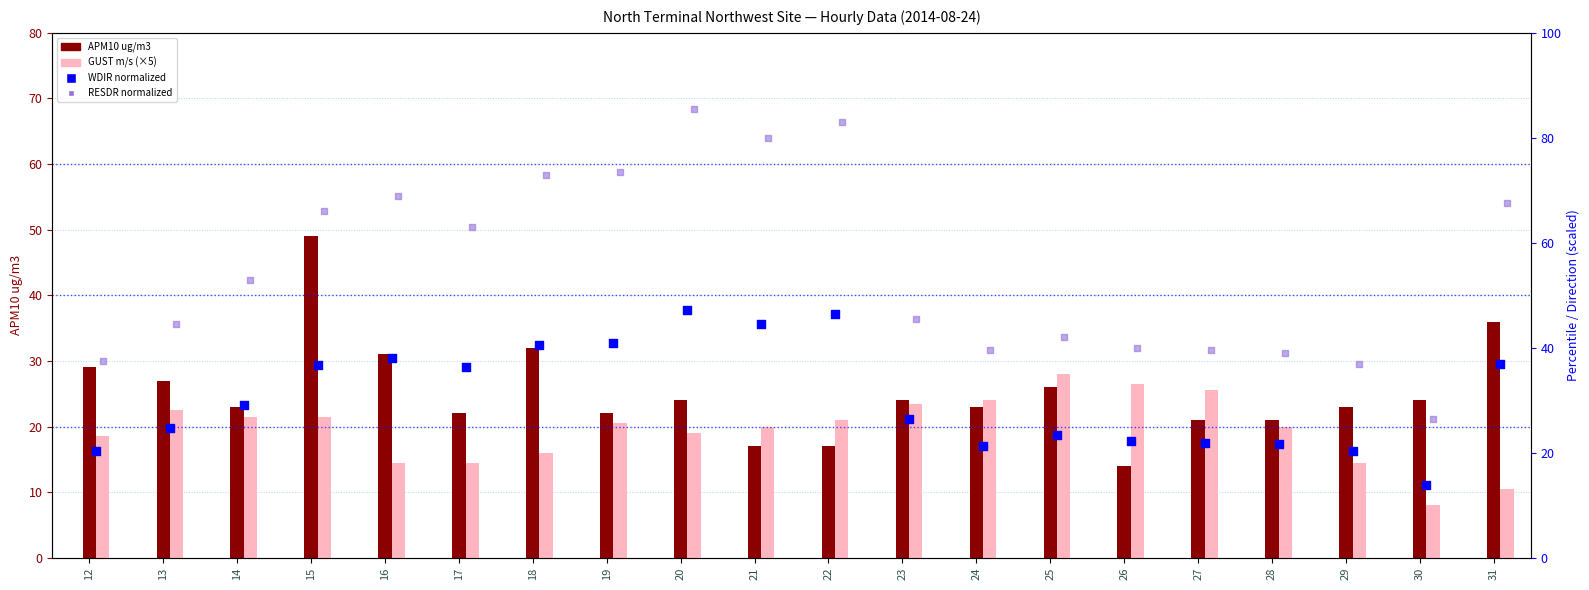

What are all the series names shown in the legend?

APM10 ug/m3, GUST m/s (×5), WDIR (normalized), RESDR (normalized)